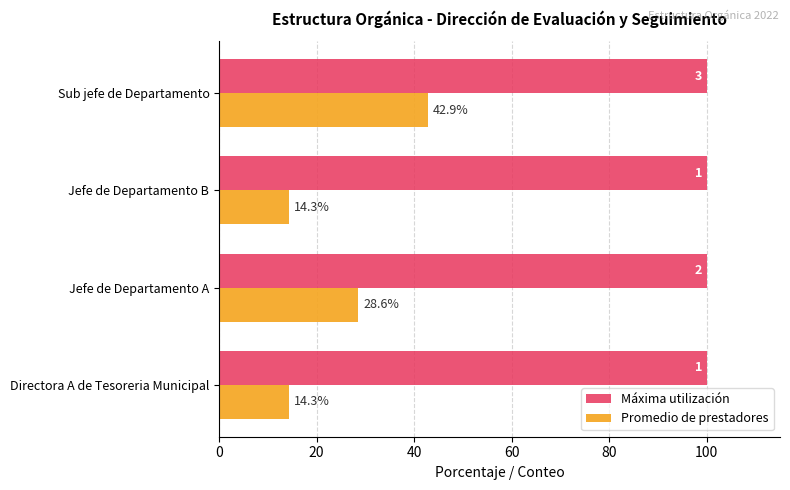

At which label is Promedio de prestadores closest to 28?

Jefe de Departamento A